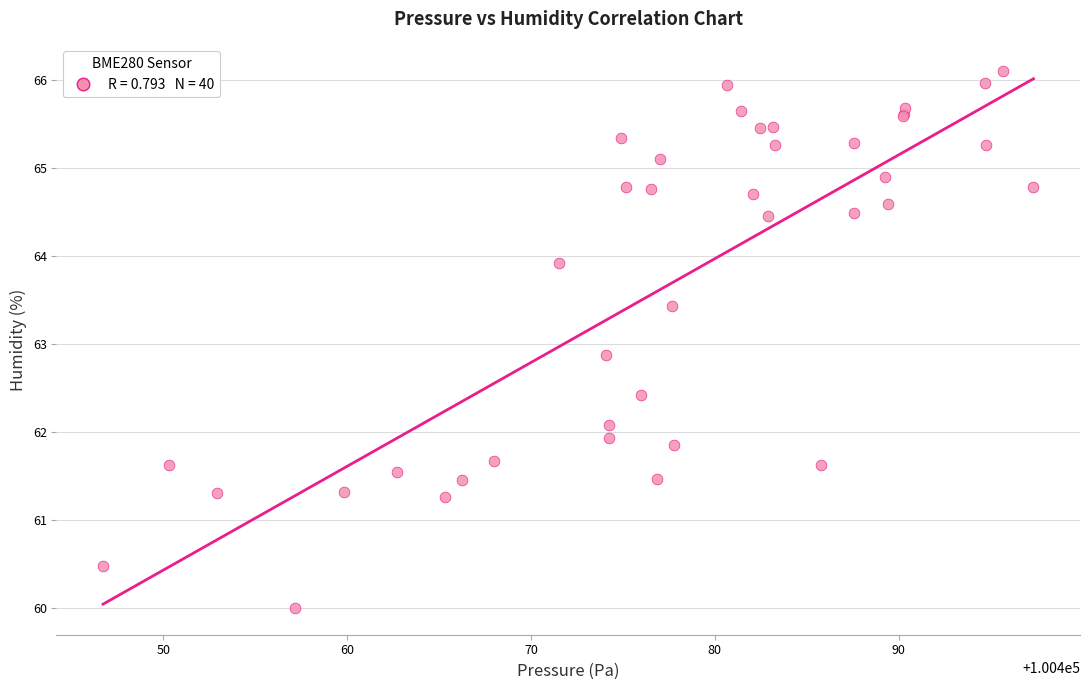

What Y value in the scatter plot is closest to 63?

62.9